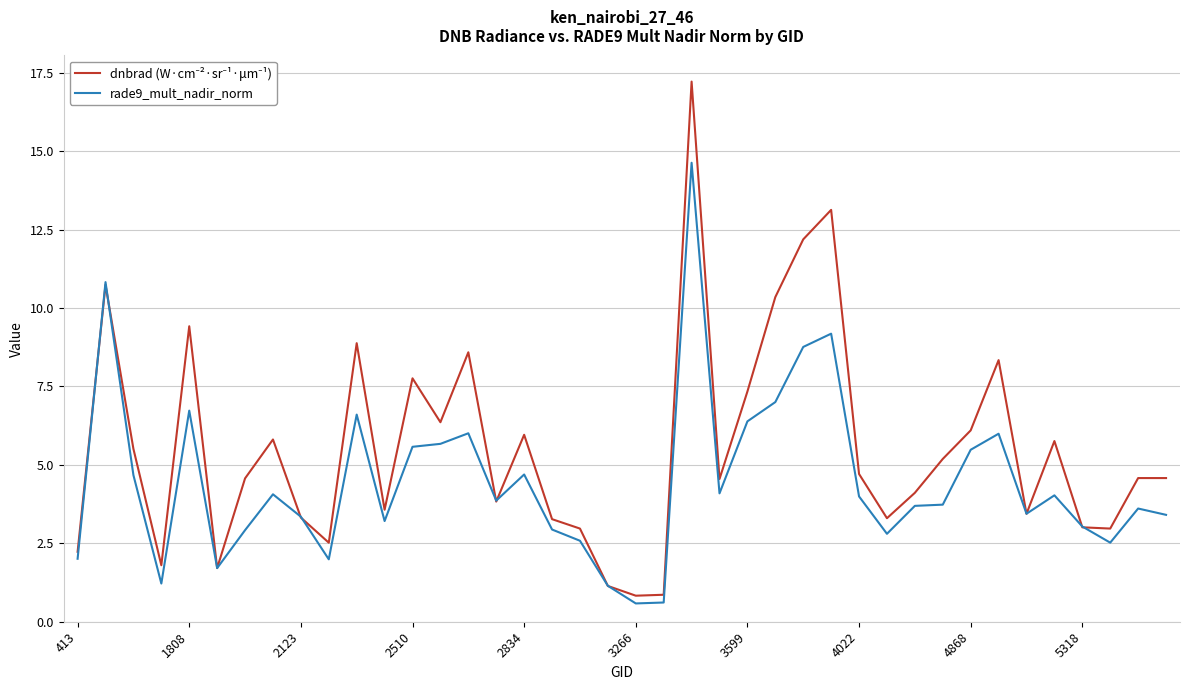

What is the minimum value for rade9_mult_nadir_norm?

0.6